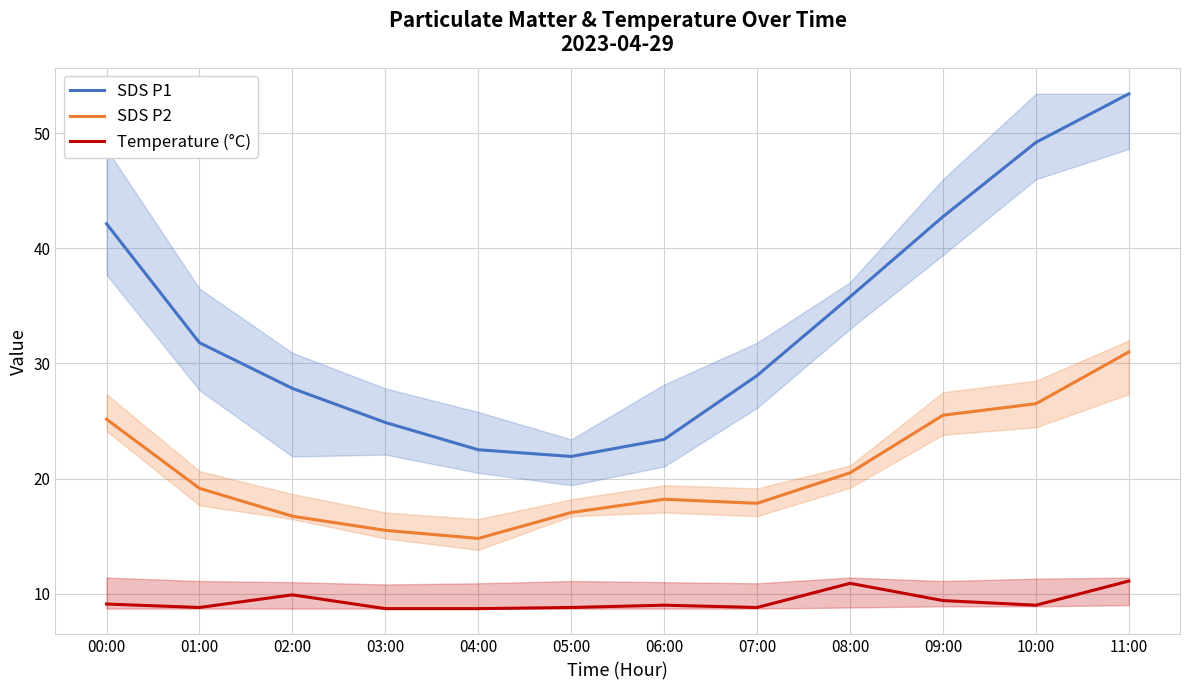

Which series has the widest spread of values?

SDS P1